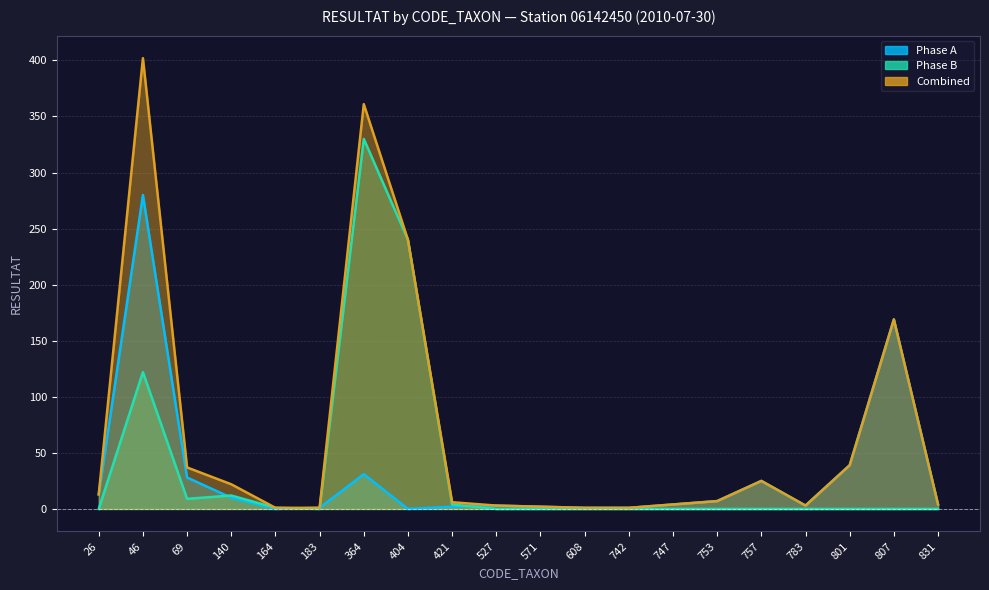

Is it true that Combined equals 56 at 807?

False